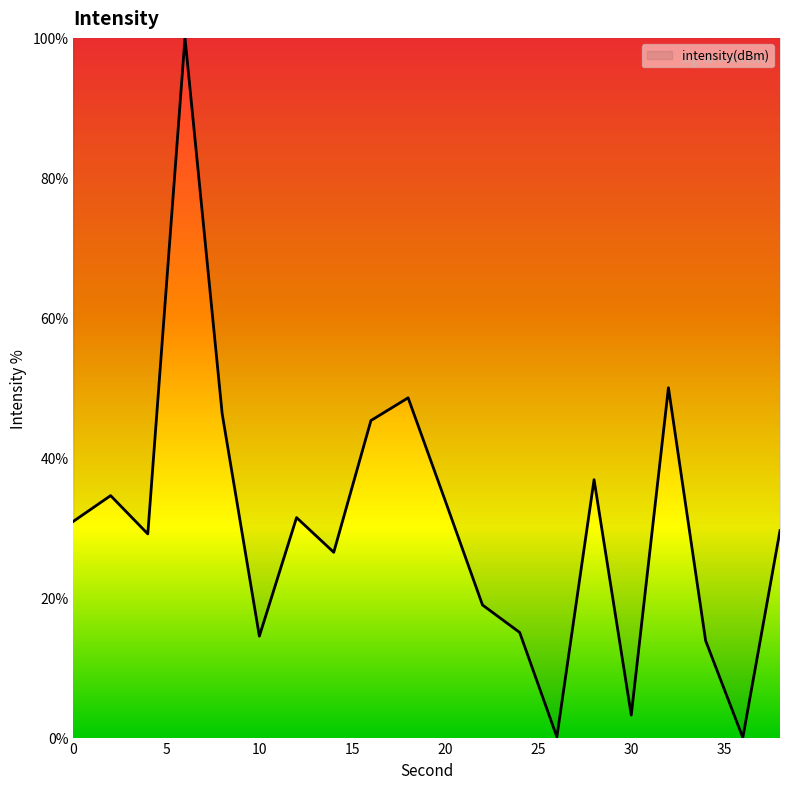

What is the difference between the maximum and minimum values?

100.0